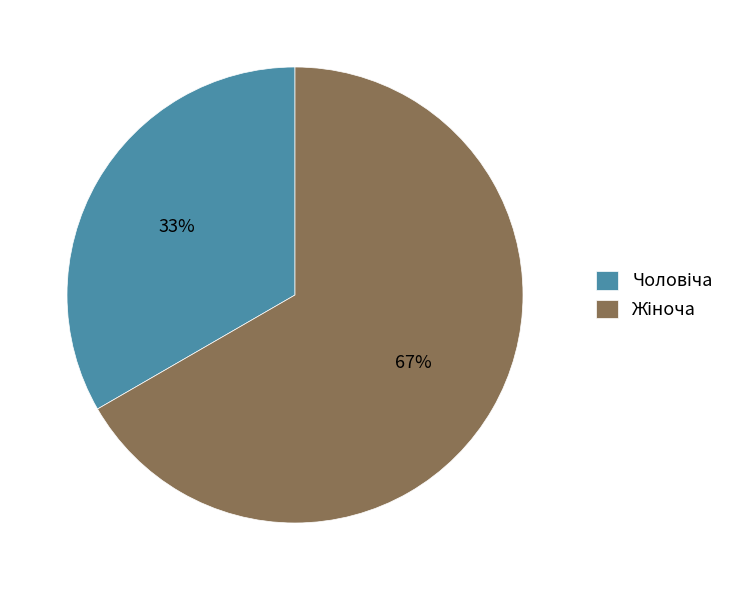

To the nearest percent, what is the average slice percentage?

50%